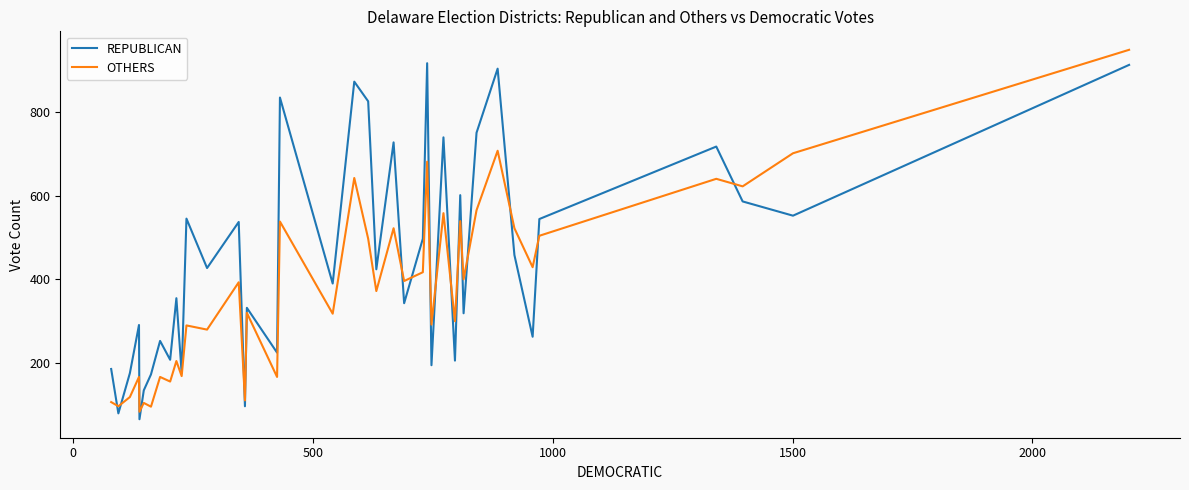

Rank the series by their average value, from highest to lowest.

REPUBLICAN, OTHERS